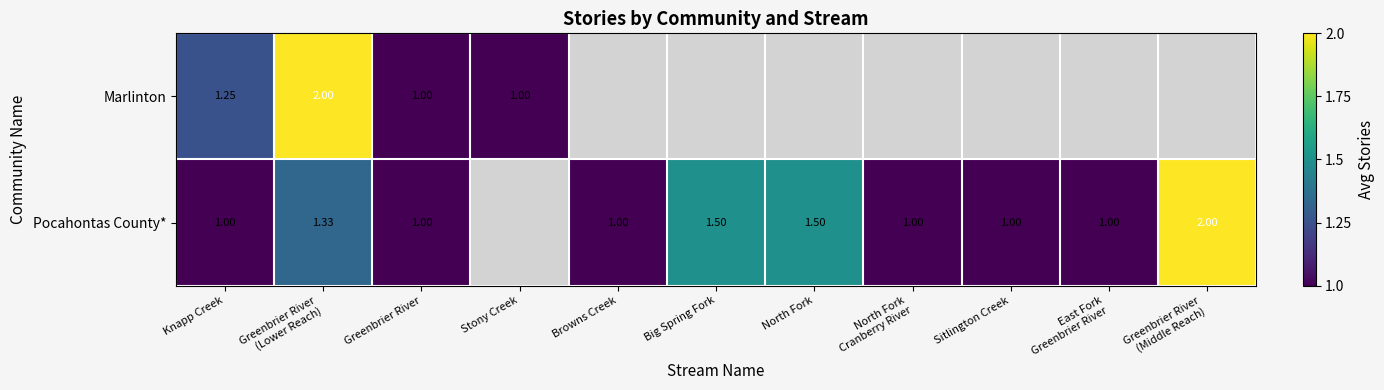

Rank the series at Greenbrier River from lowest to highest value.

Marlinton, Pocahontas County*